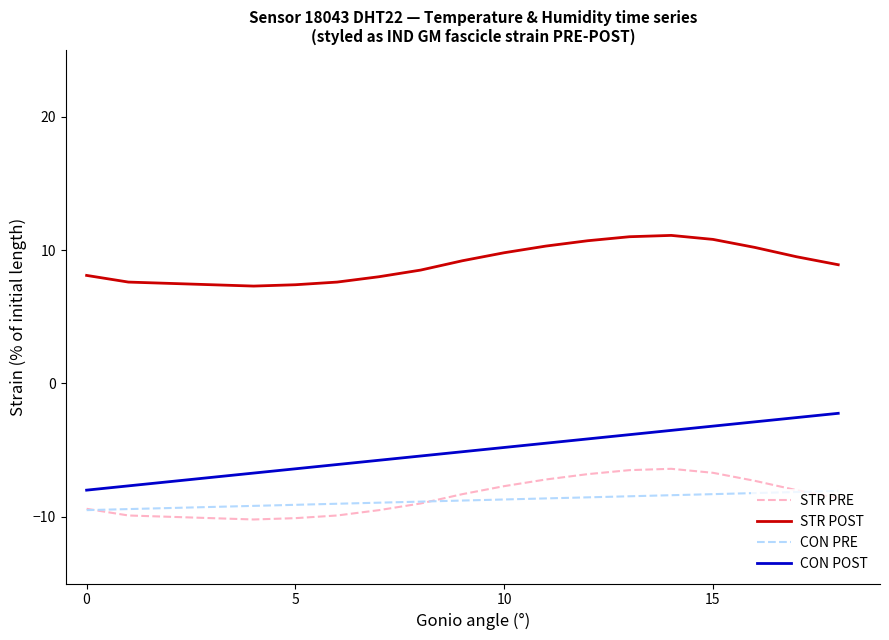

Which series has the largest range (max minus min)?

CON POST